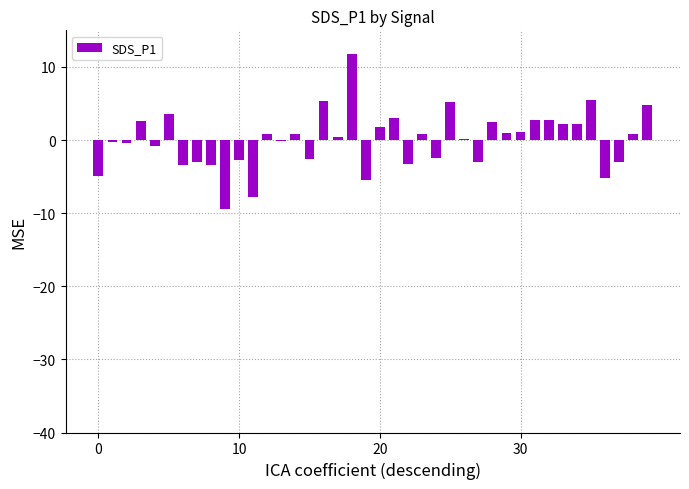

What is the maximum value shown in the chart?

11.7